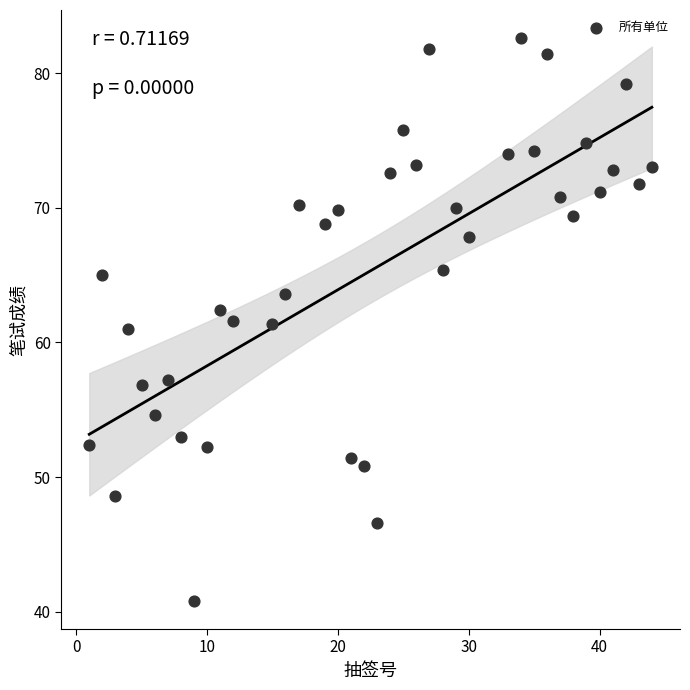

What is the range of X values (max minus min)?

43.0